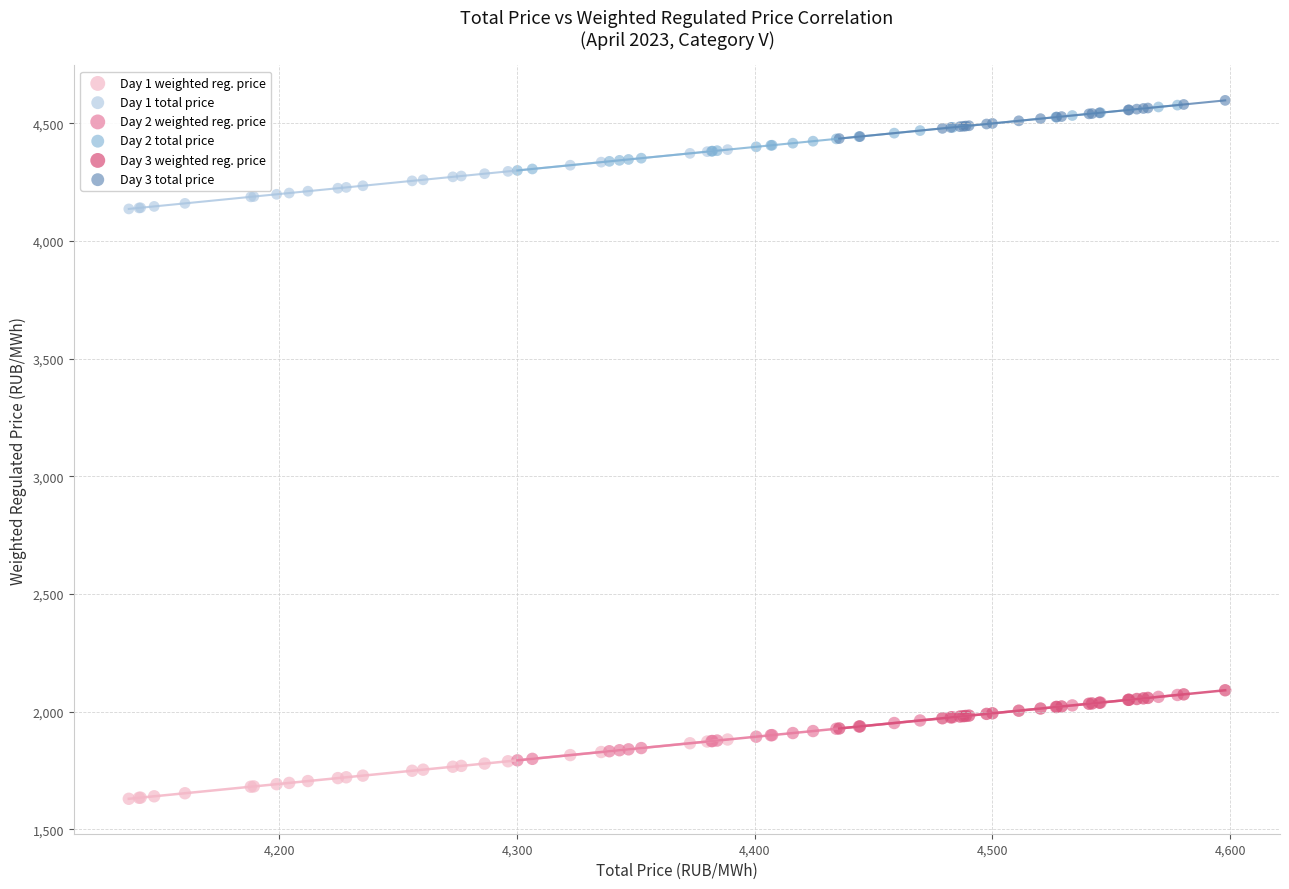

Which series contains the lowest Y value?

Day 1 weighted reg. price